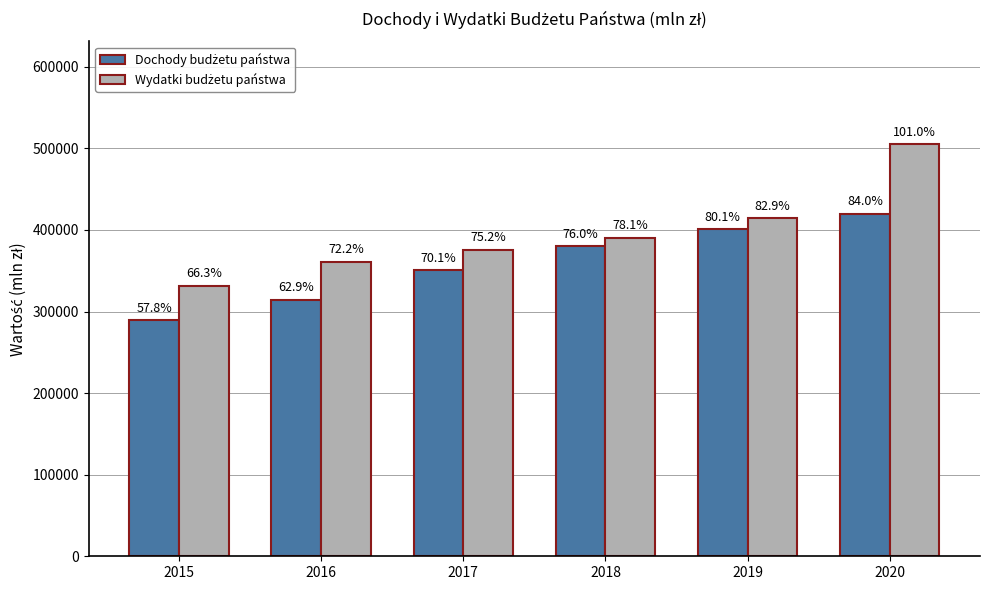

How many bars are there in each group?

2